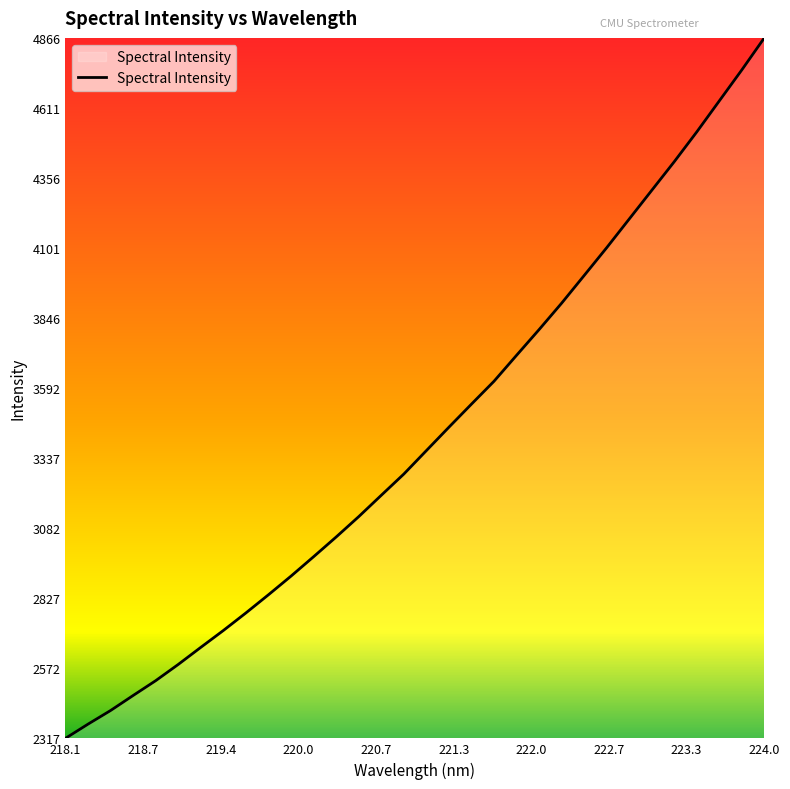

What is the greatest value displayed?

4865.6